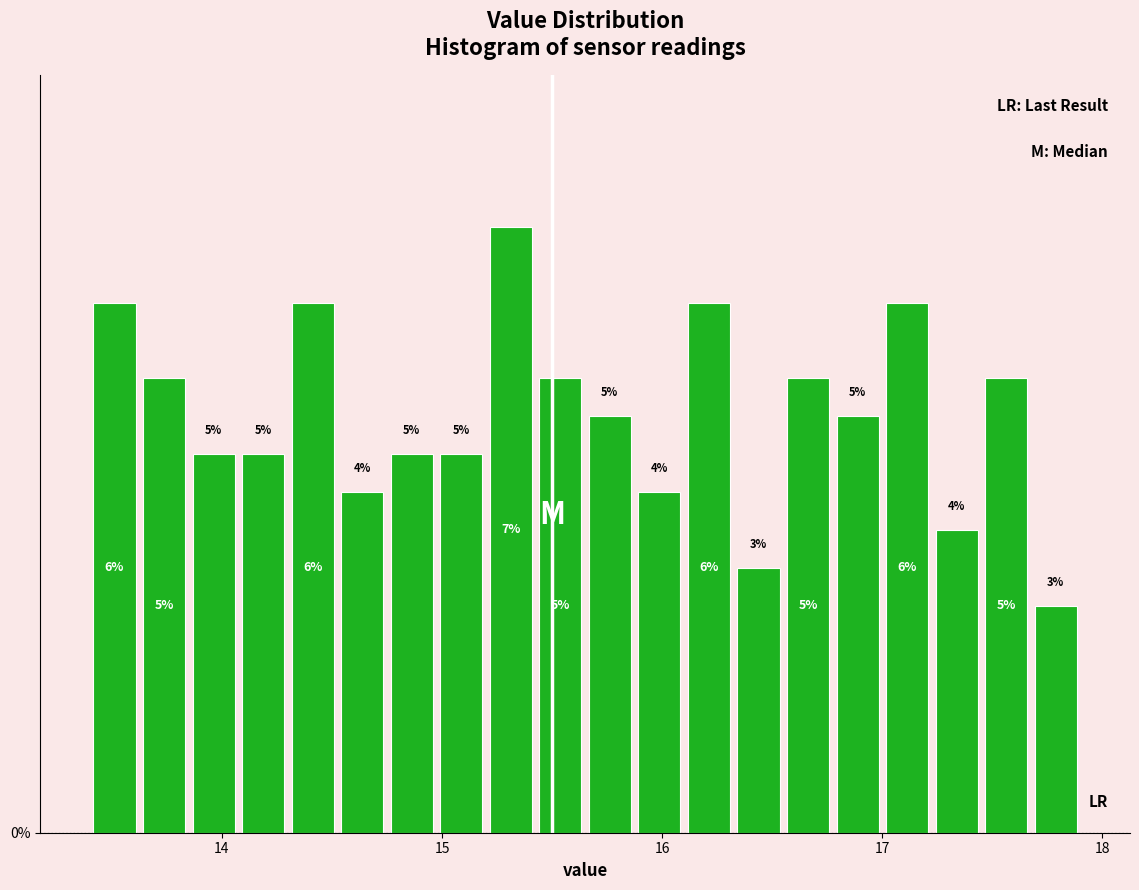

Read against the x-axis, roughly where is the centre of the tallest bar?

15.3